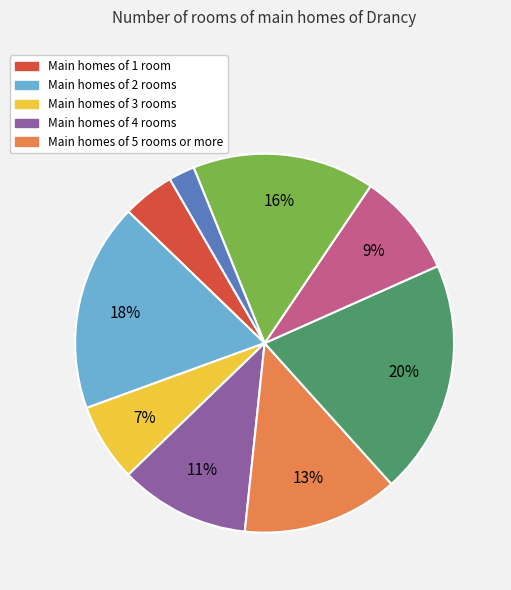

Is there any slice that represents more than half of the pie?

No